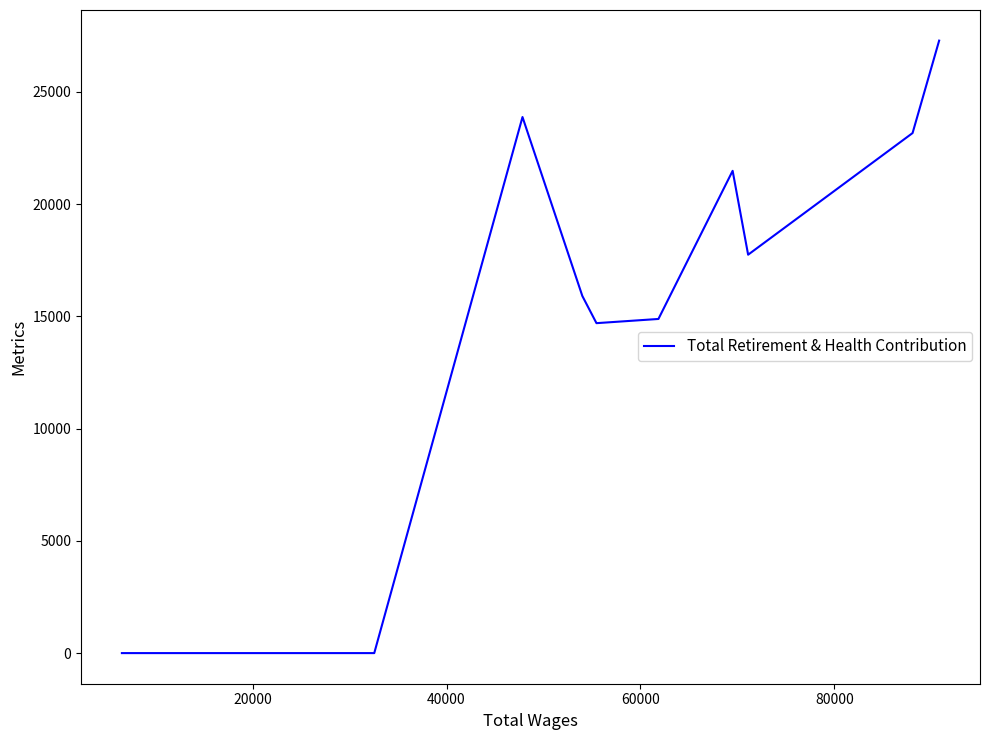

What is the difference between the maximum and minimum values?

27286